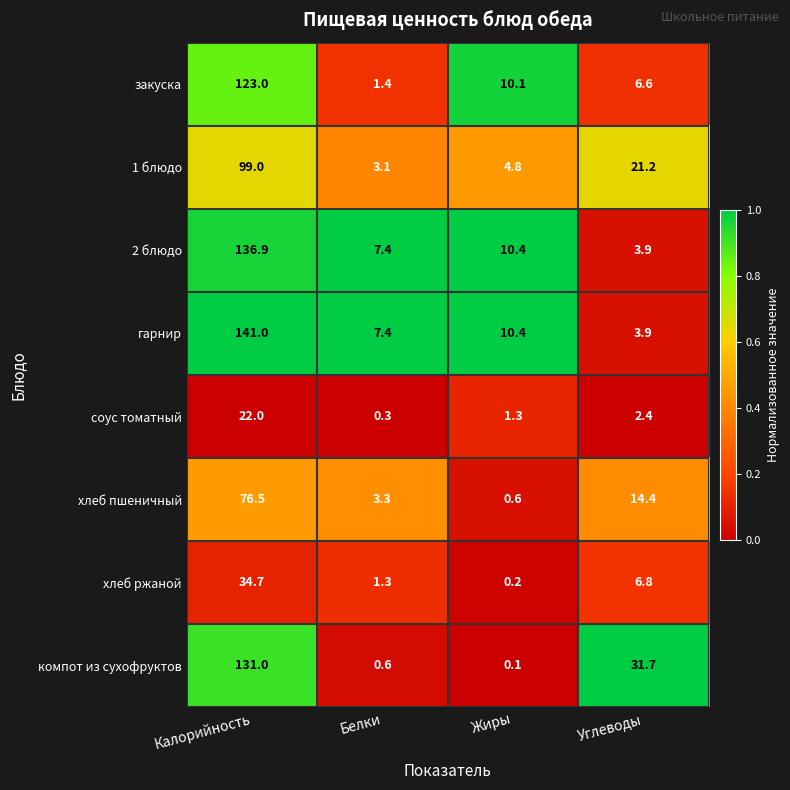

What is the difference between the second highest and second lowest values in the 1 блюдо series?

16.4